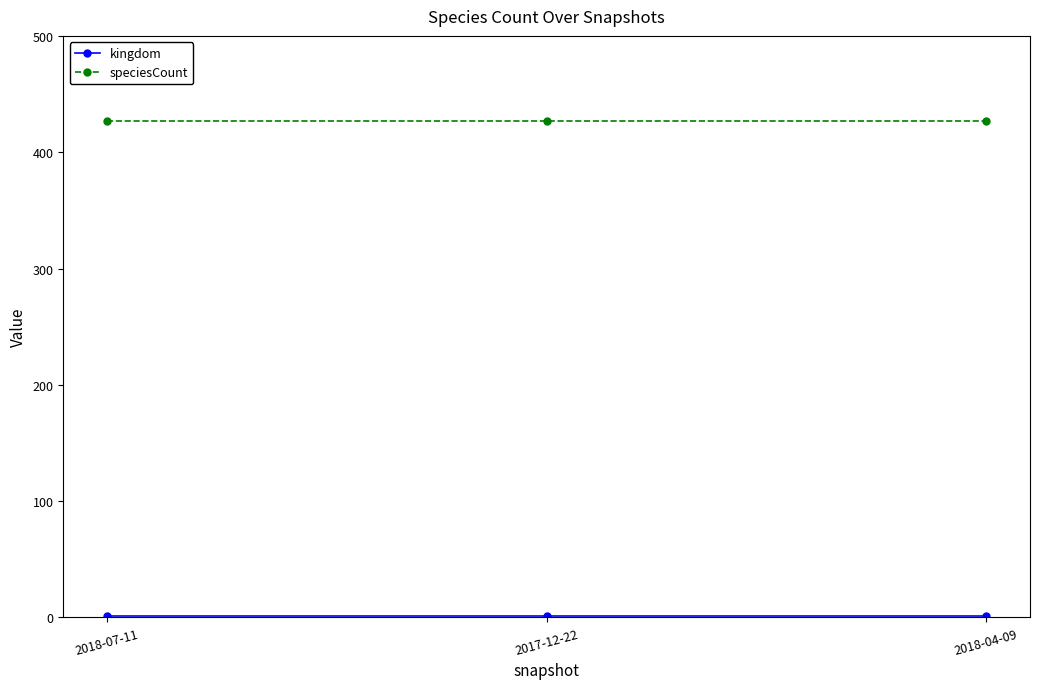

What is the average value of the speciesCount series?

427